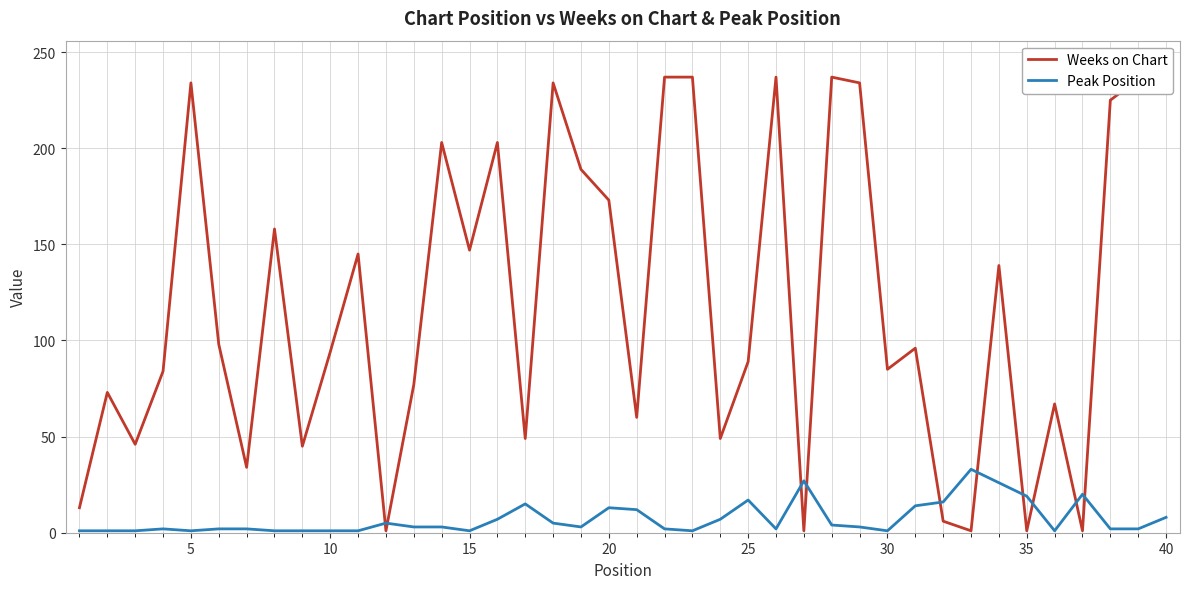

What is the maximum value shown in the chart?

237